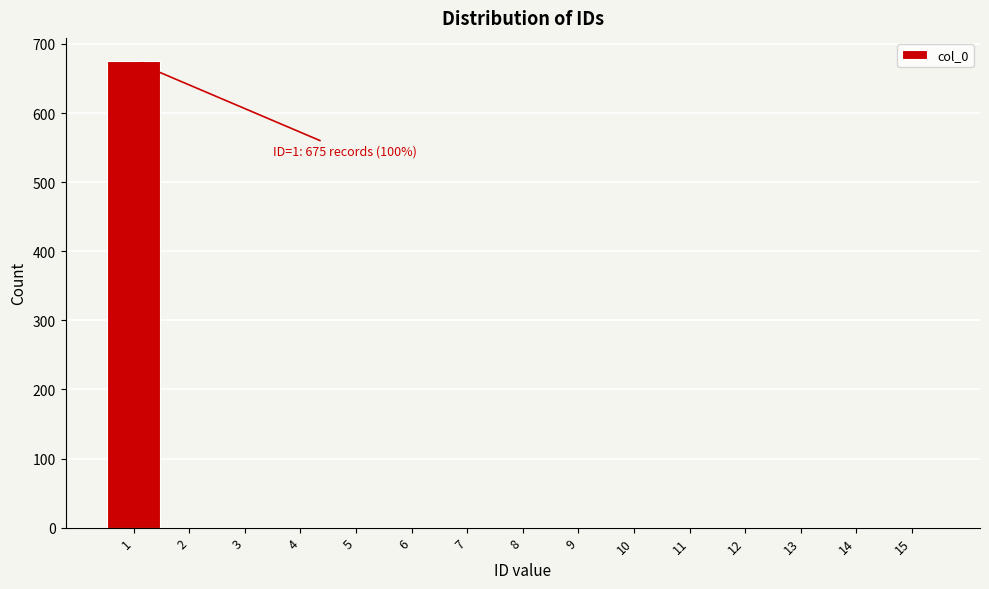

Reading left to right, what are all the values shown in this chart?

1=675	2=0	3=0	4=0	5=0	6=0	7=0	8=0	9=0	10=0	11=0	12=0	13=0	14=0	15=0